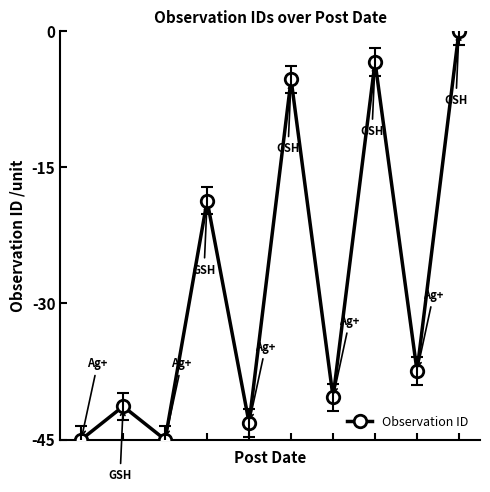

What is the value of the 6th point from the left?

-5.3